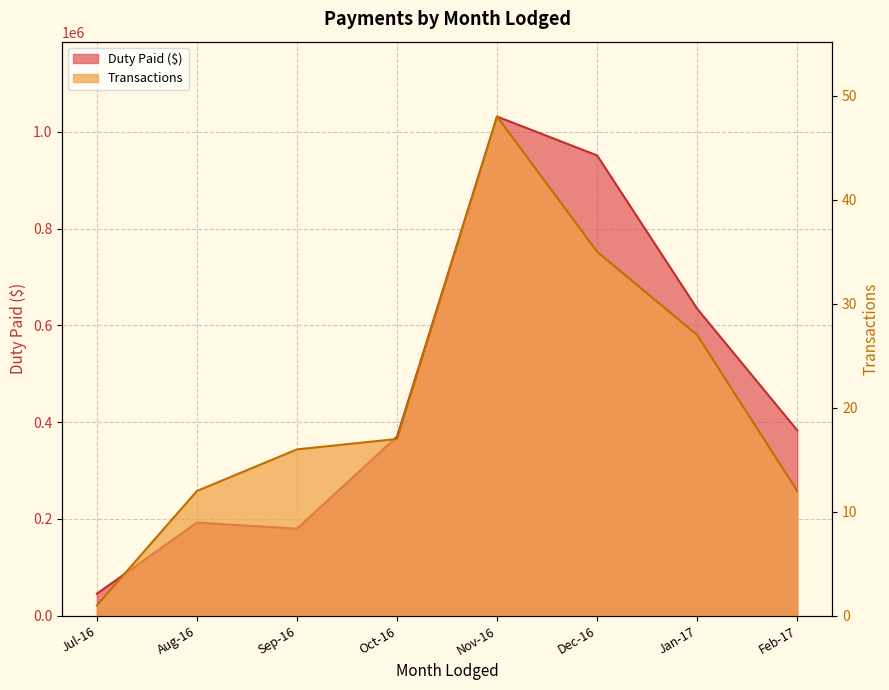

What is the difference between the maximum and minimum values in the Duty Paid ($) series?

985716.7